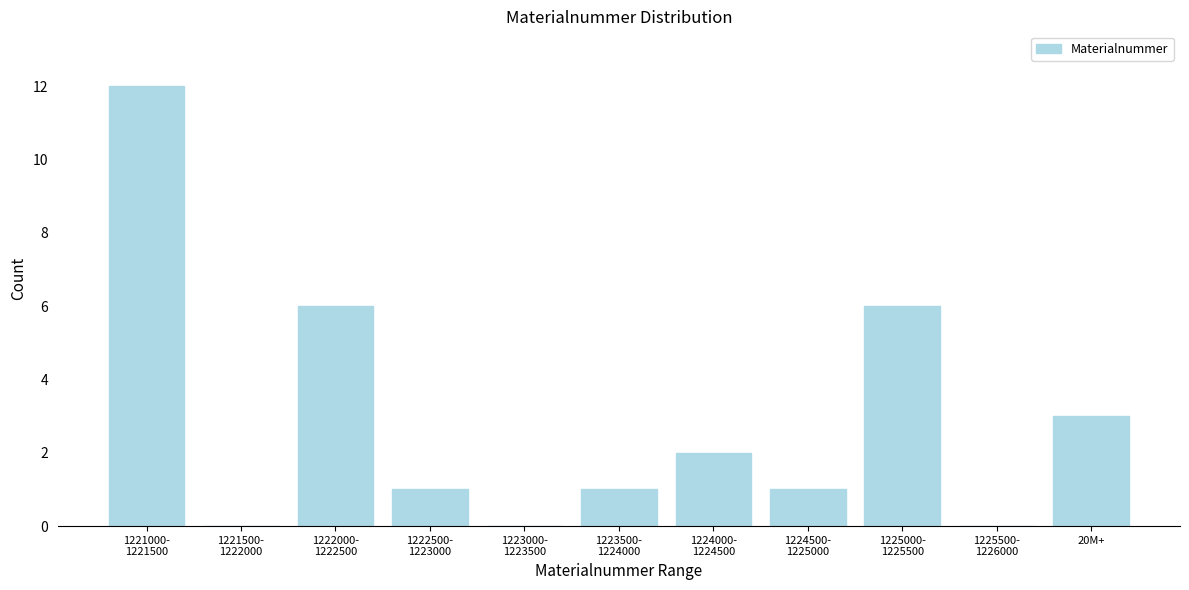

What is the sum of all values?

32